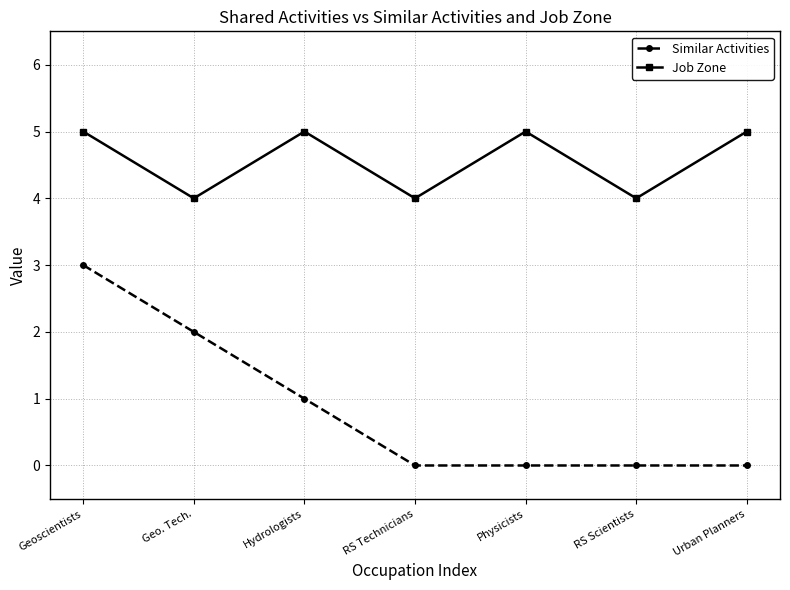

List the series in order of their overall mean, lowest first.

Similar Activities, Job Zone